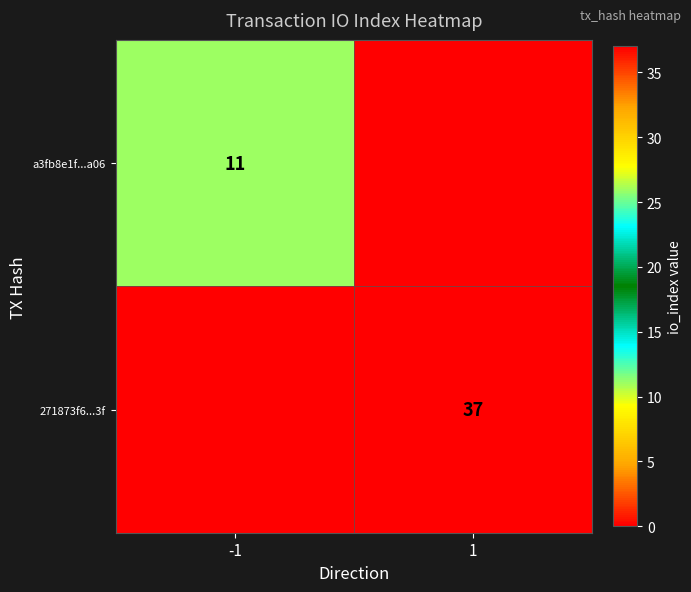

The value of 271873f6...3f at 1 is 37. True or false?

True